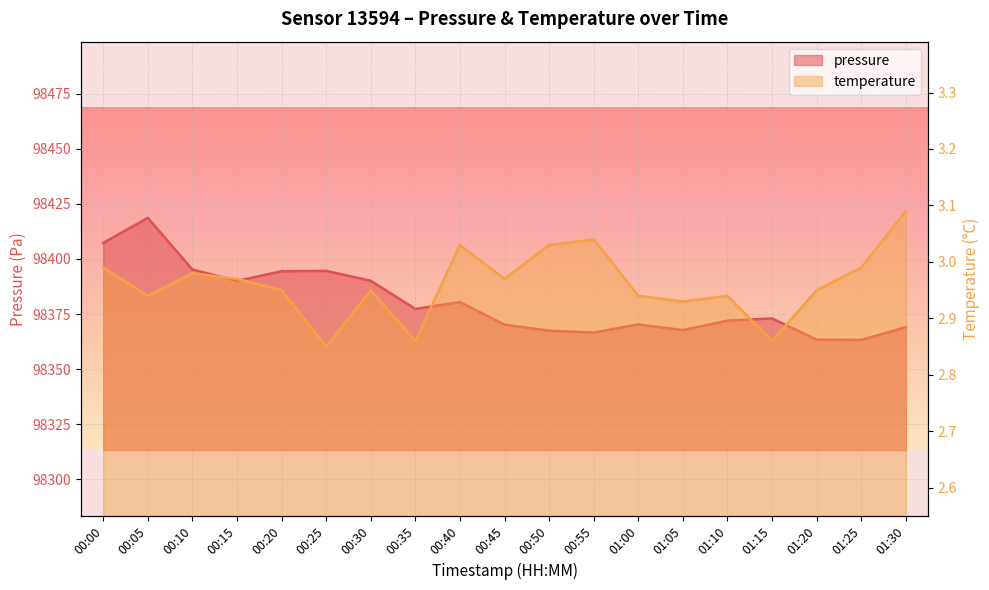

What is the difference between the maximum and second lowest values in the temperature series?

0.2